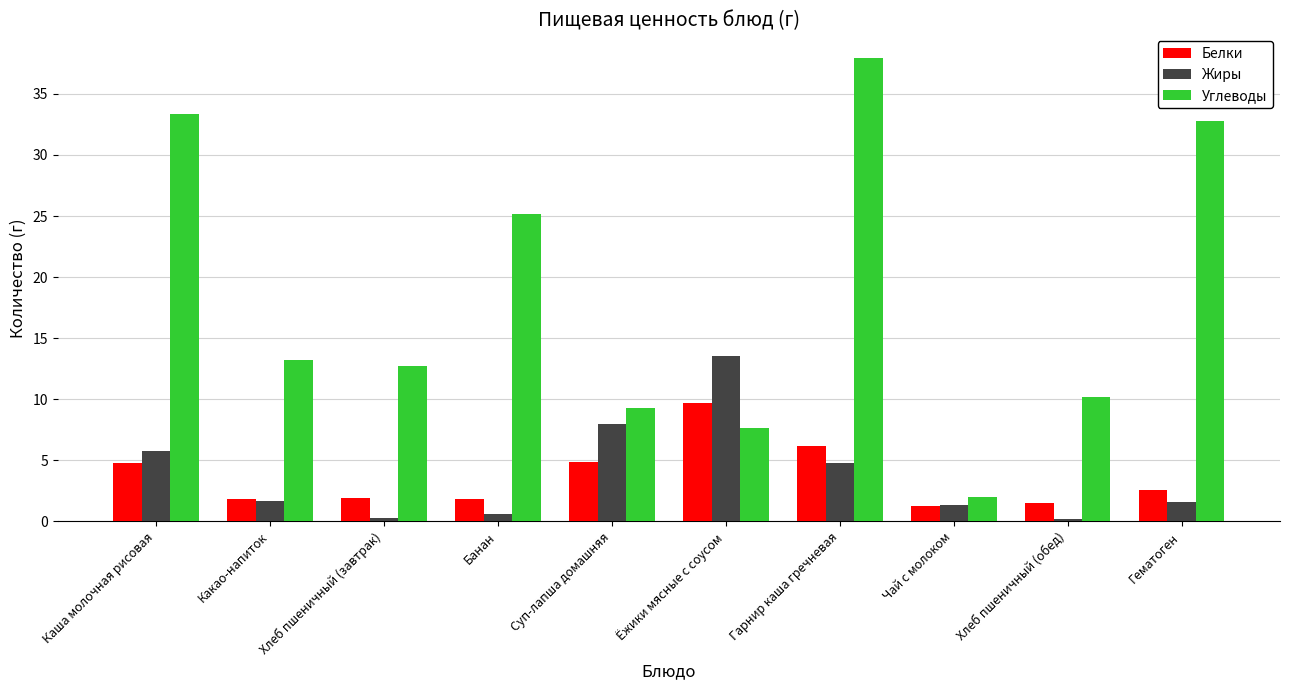

What is the sum of all Углеводы values?

184.5